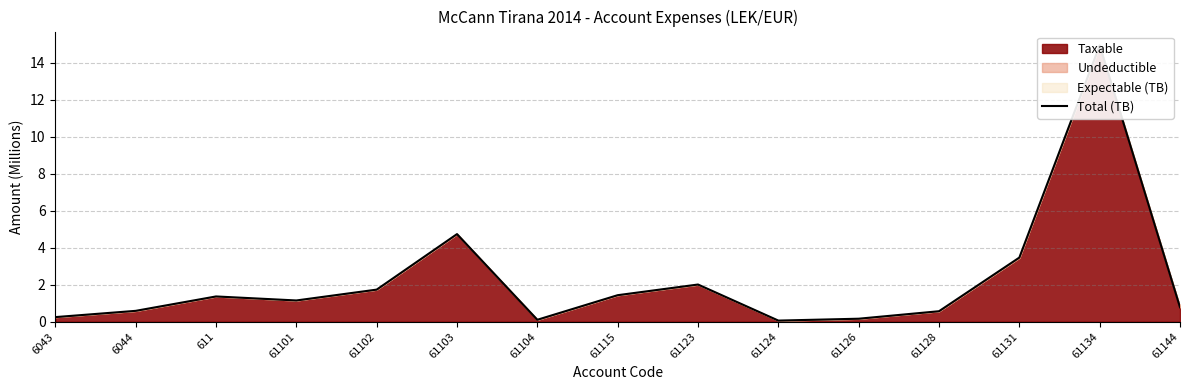

Does the chart display data point markers on the line(s)?

No